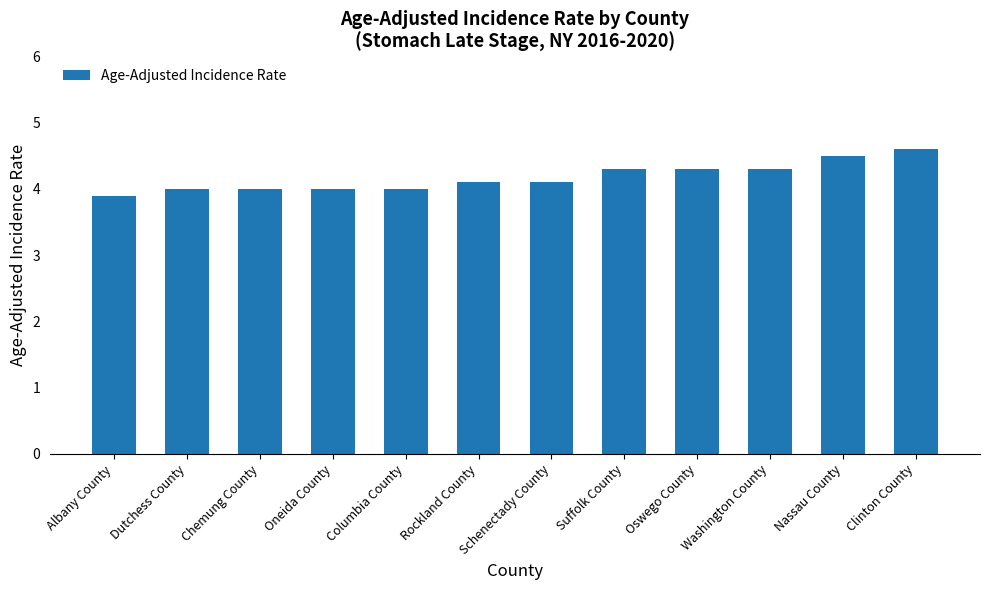

True or false: the data shows 4.1 at Rockland County.

True